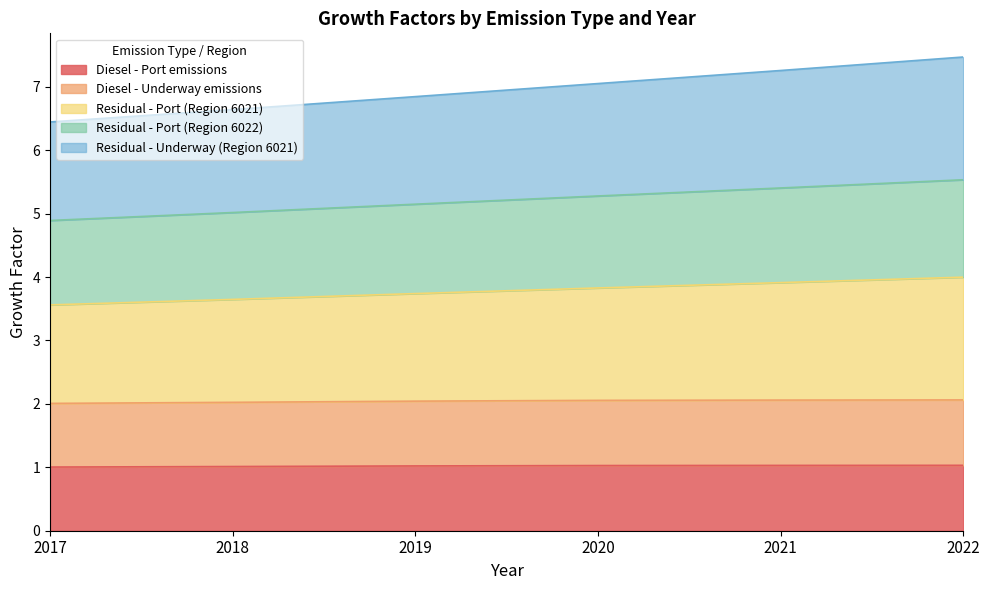

At which label does Diesel - Underway emissions reach its peak?

2022